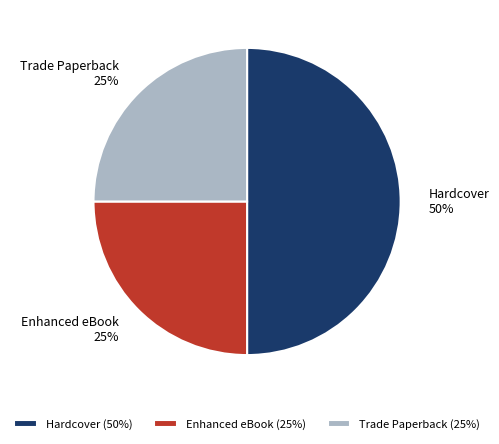

Does Enhanced eBook account for over 50% of the chart?

No